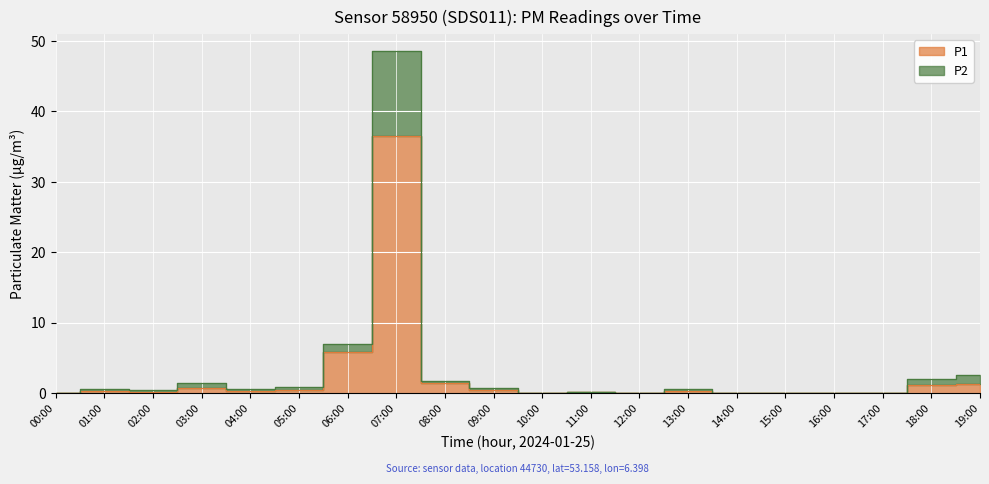

Reading right to left, what are all the values shown in this chart?

P1: 19:00=1.3	18:00=1.2	17:00=0.0	16:00=0.0	15:00=0.0	14:00=0.0	13:00=0.3	12:00=0.0	11:00=0.1	10:00=0.0	09:00=0.4	08:00=1.4	07:00=36.5	06:00=5.8	05:00=0.5	04:00=0.3	03:00=0.7	02:00=0.2	01:00=0.3	00:00=0.0
P2: 19:00=2.6	18:00=1.9	17:00=0.0	16:00=0.0	15:00=0.0	14:00=0.0	13:00=0.6	12:00=0.0	11:00=0.2	10:00=0.0	09:00=0.7	08:00=1.7	07:00=48.5	06:00=6.9	05:00=0.9	04:00=0.6	03:00=1.4	02:00=0.4	01:00=0.6	00:00=0.0